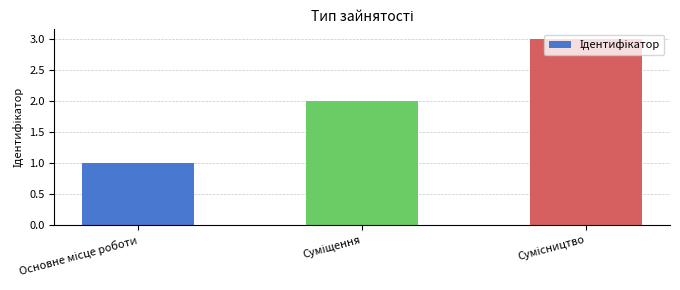

What is the average value?

2